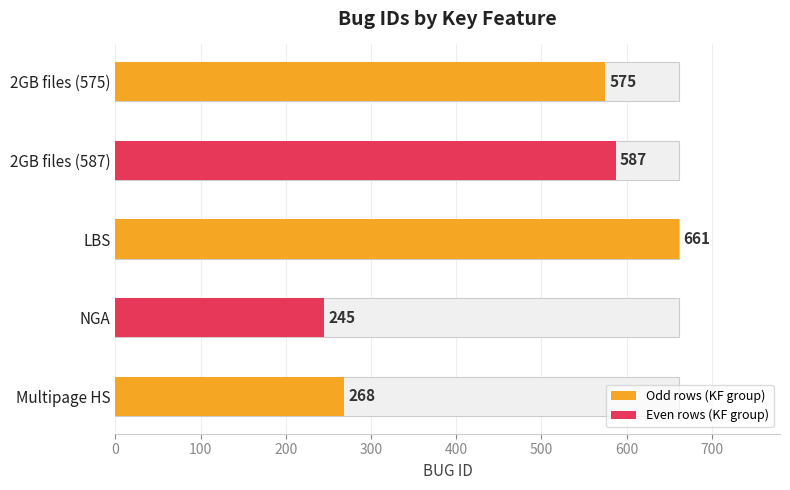

At which label does the data first exceed 575?

2GB files